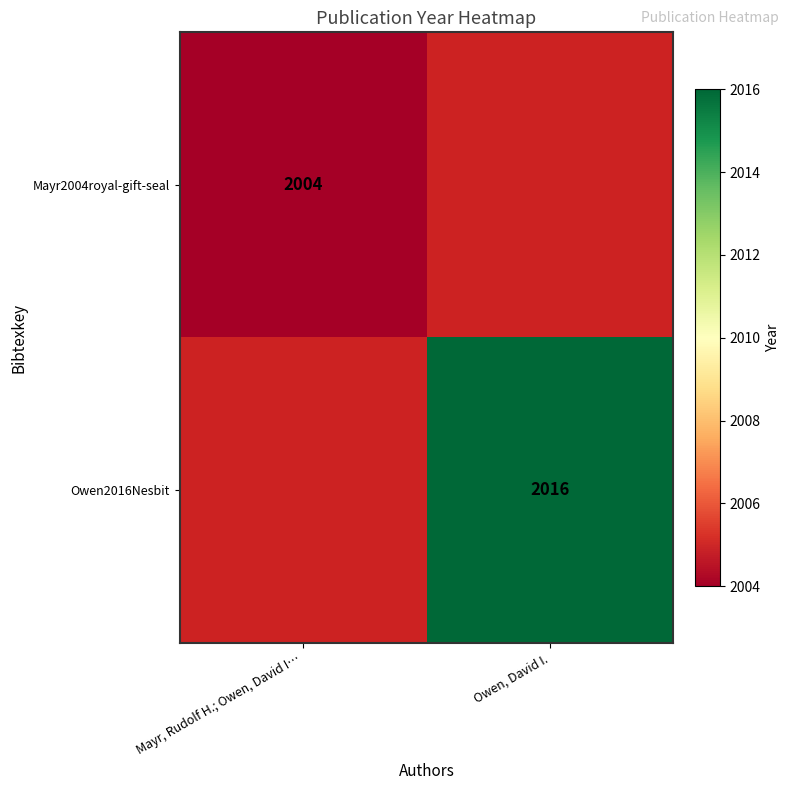

True or false: Mayr2004royal-gift-seal has a value of 2004 at Mayr, Rudolf H.; Owen, David I….

True